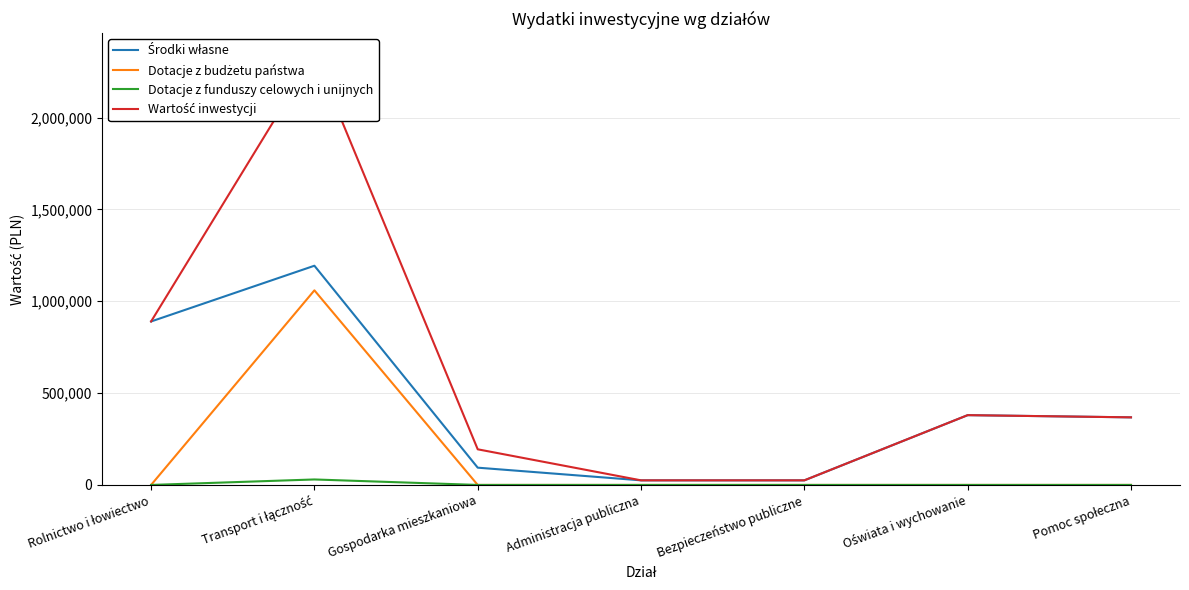

True or false: Środki własne has a value of 1188714 at Rolnictwo i łowiectwo.

False